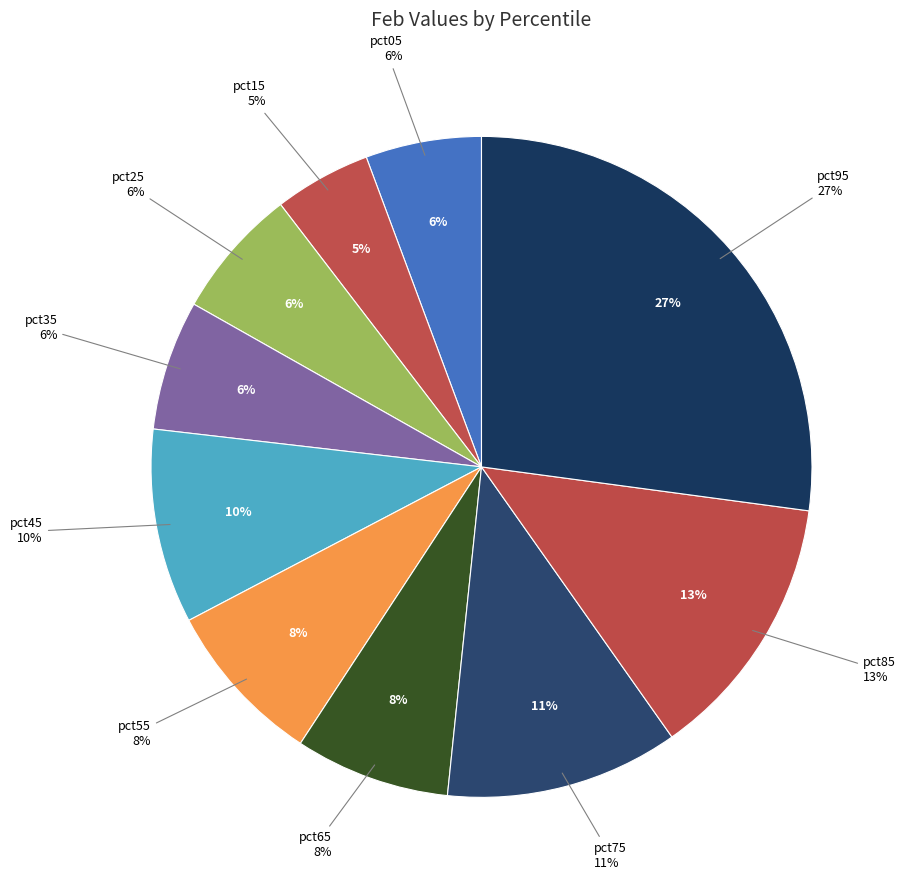

Rank the categories by value from lowest to highest.

pct15, pct05, pct35, pct25, pct65, pct55, pct45, pct75, pct85, pct95